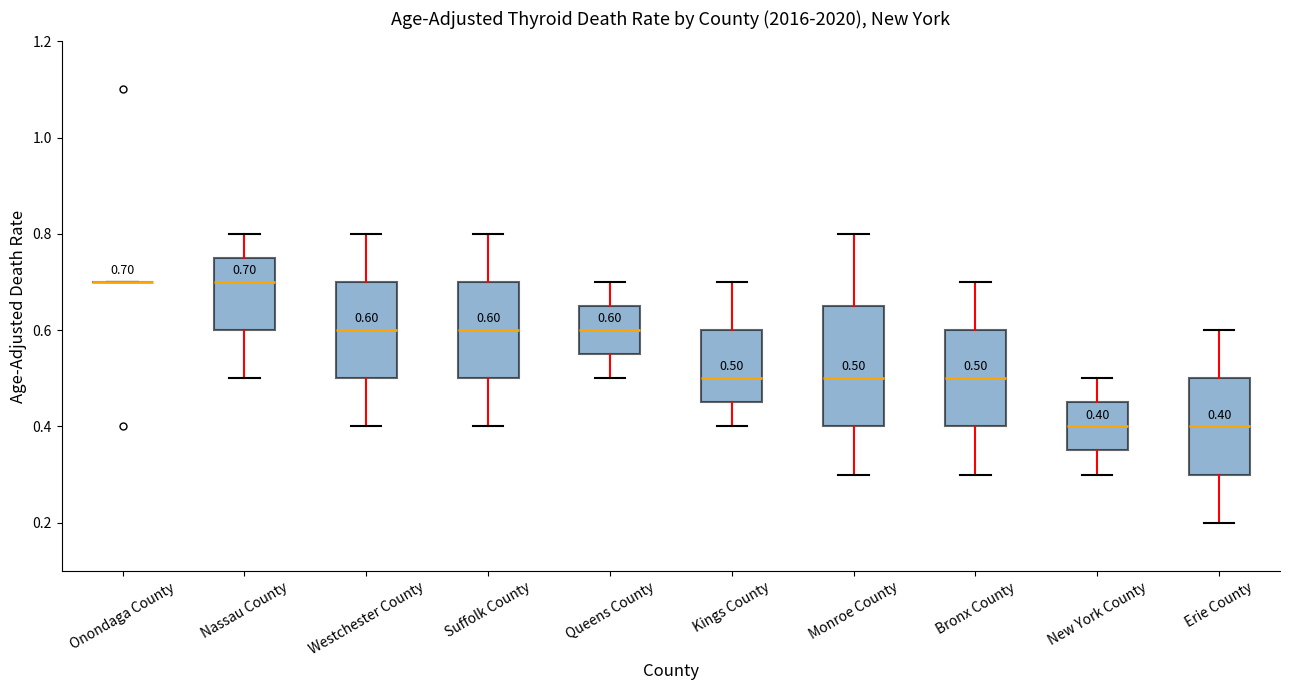

Which box is the tallest, from its lower edge to its upper edge?

Monroe County